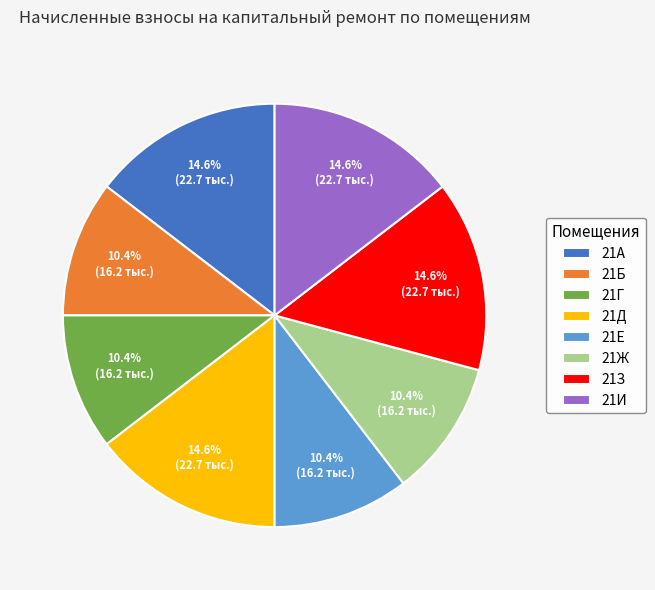

Combined, what portion of the pie is 21А and 21Б?

25.0%